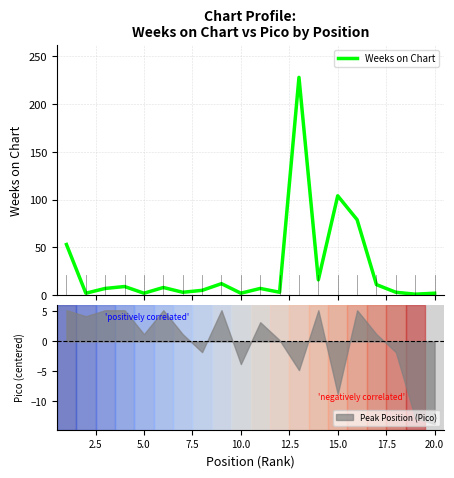

What is the minimum value for Peak Position (Pico)?

-13.8